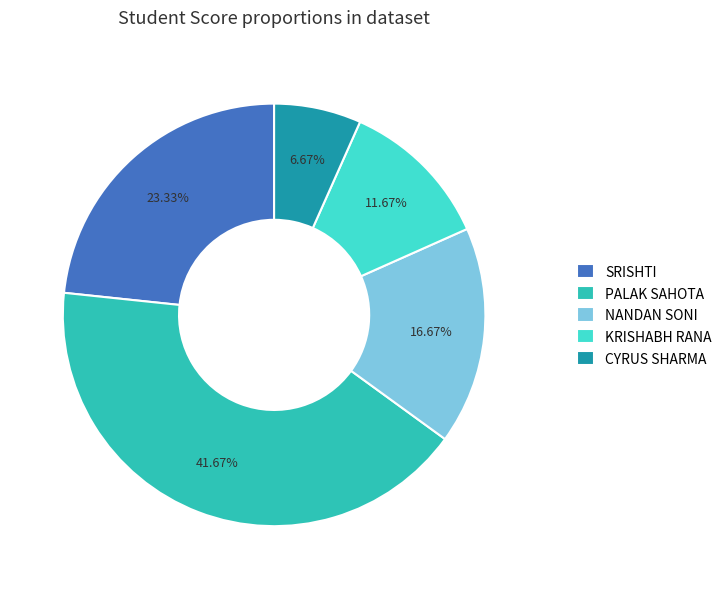

How many slices are in this pie chart?

5